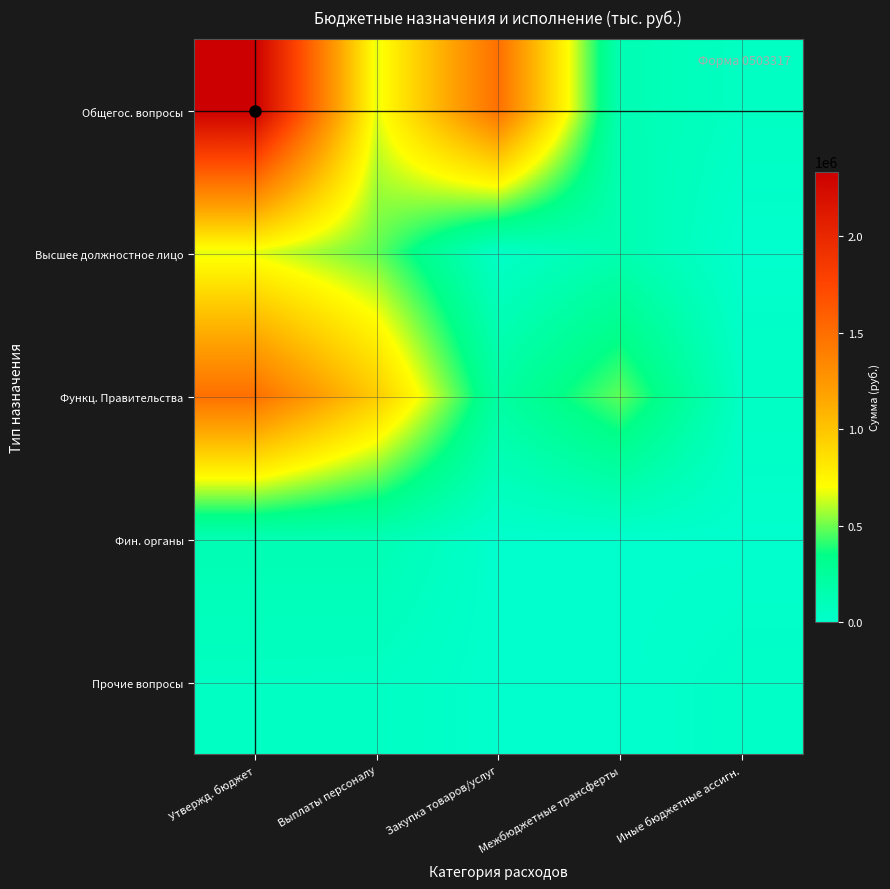

At Утвержд. бюджет, list the series in order from largest to smallest.

Общегос. вопросы, Функц. Правительства, Высшее должностное лицо, Фин. органы, Прочие вопросы